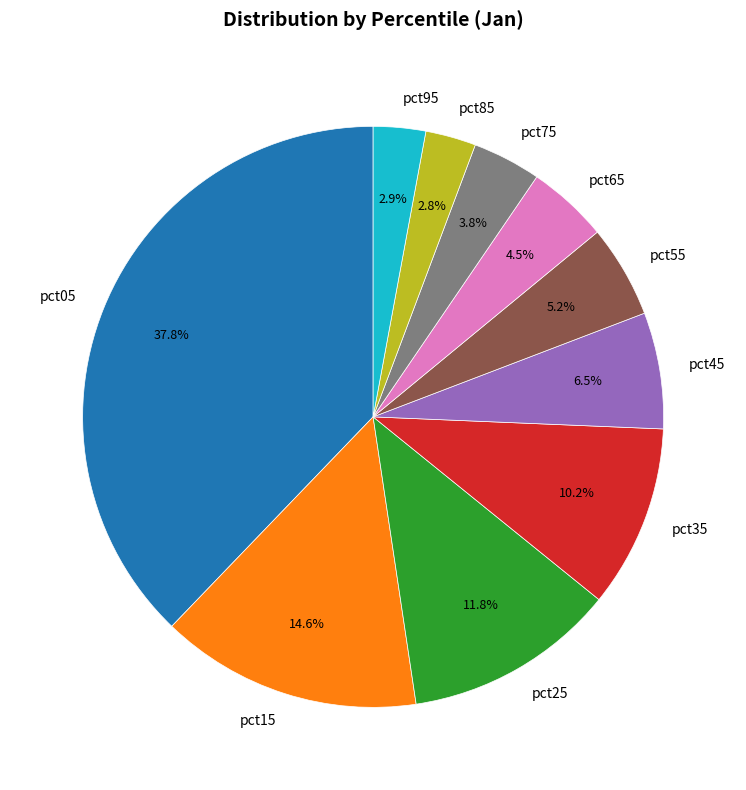

Do pct95 and pct75 together represent more than half of the pie?

No